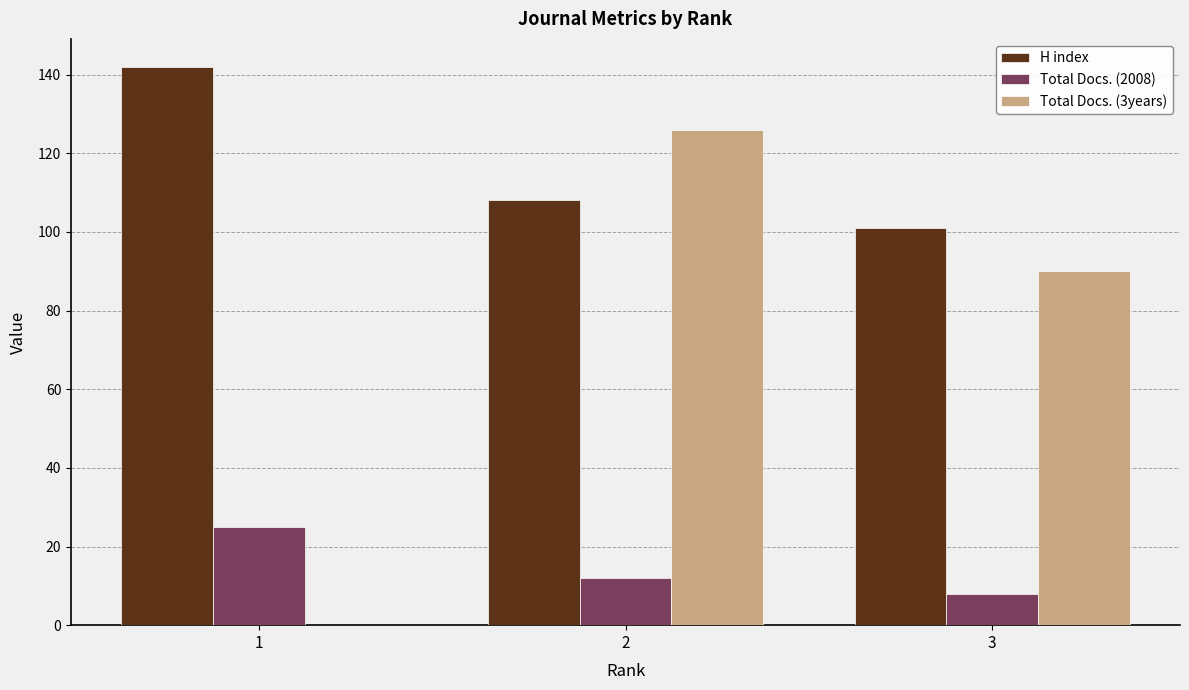

Does the chart contain stacked bars?

No